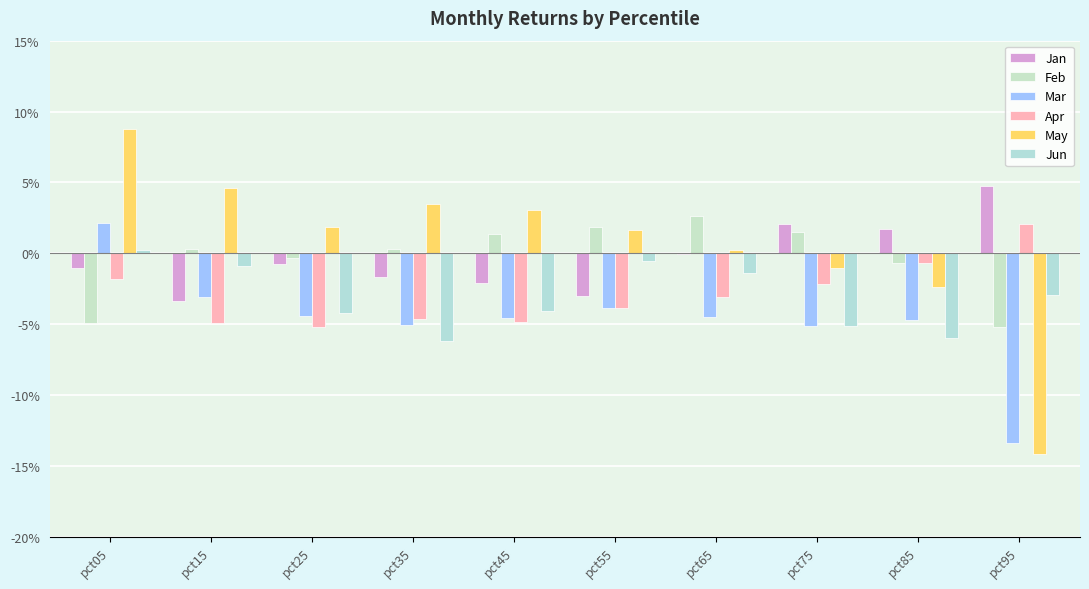

Reading left to right, list all the values displayed in this chart.

Jan: -0.0	-0.0	-0.0	-0.0	-0.0	-0.0	-0.0	0.0	0.0	0.0
Feb: -0.0	0.0	-0.0	0.0	0.0	0.0	0.0	0.0	-0.0	-0.1
Mar: 0.0	-0.0	-0.0	-0.1	-0.0	-0.0	-0.0	-0.1	-0.0	-0.1
Apr: -0.0	-0.0	-0.1	-0.0	-0.0	-0.0	-0.0	-0.0	-0.0	0.0
May: 0.1	0.0	0.0	0.0	0.0	0.0	0.0	-0.0	-0.0	-0.1
Jun: 0.0	-0.0	-0.0	-0.1	-0.0	-0.0	-0.0	-0.1	-0.1	-0.0